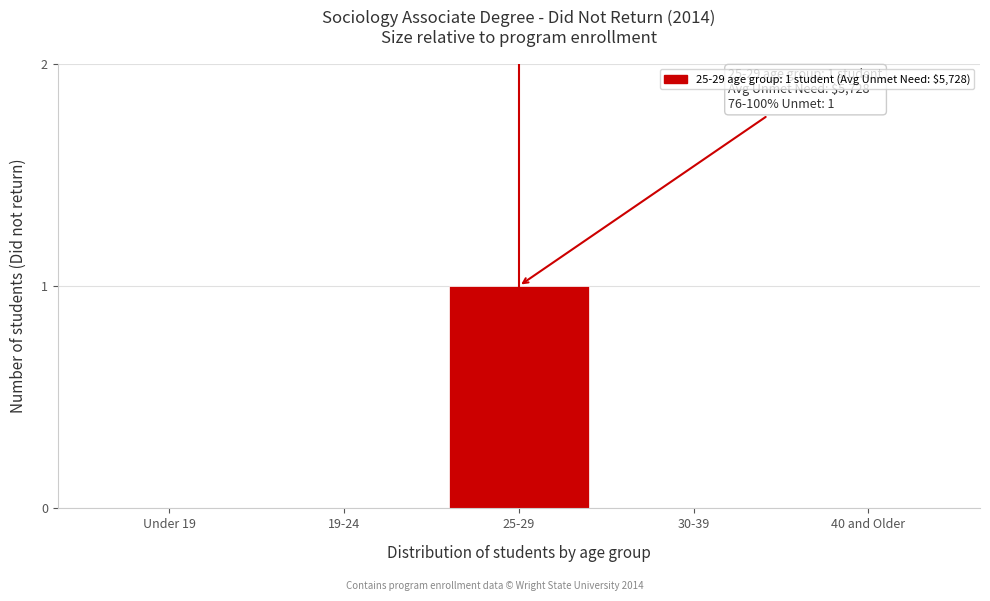

Reading left to right, extract all data points from this chart.

Under 19=0	19-24=0	25-29=1	30-39=0	40 and Older=0